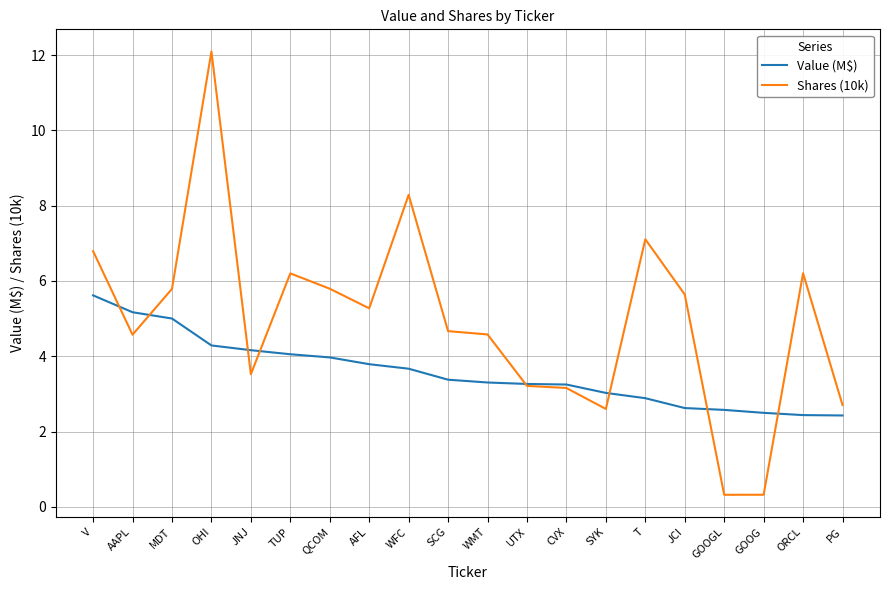

Is it true that Shares (10k) equals 5.8 at MDT?

True